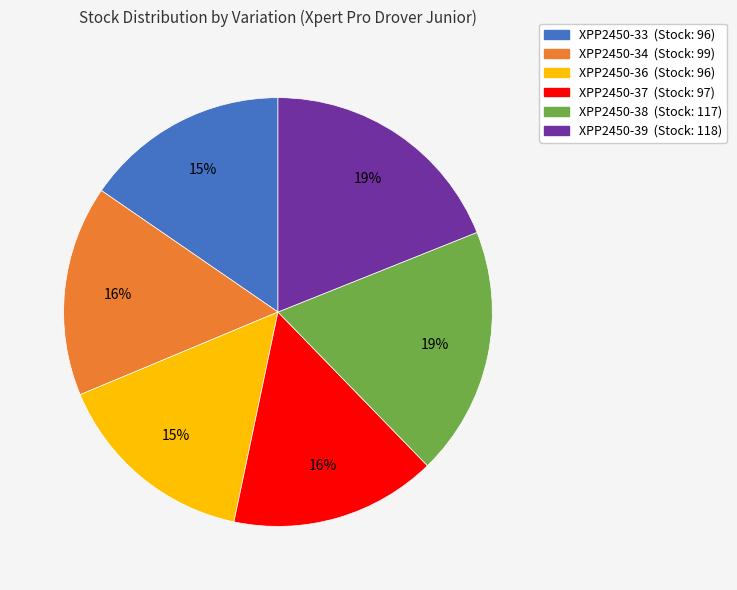

To the nearest percent, what is the average slice percentage?

17%